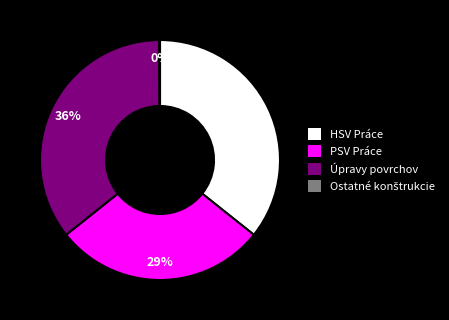

The HSV Práce slice represents 27% of the pie. True or false?

False